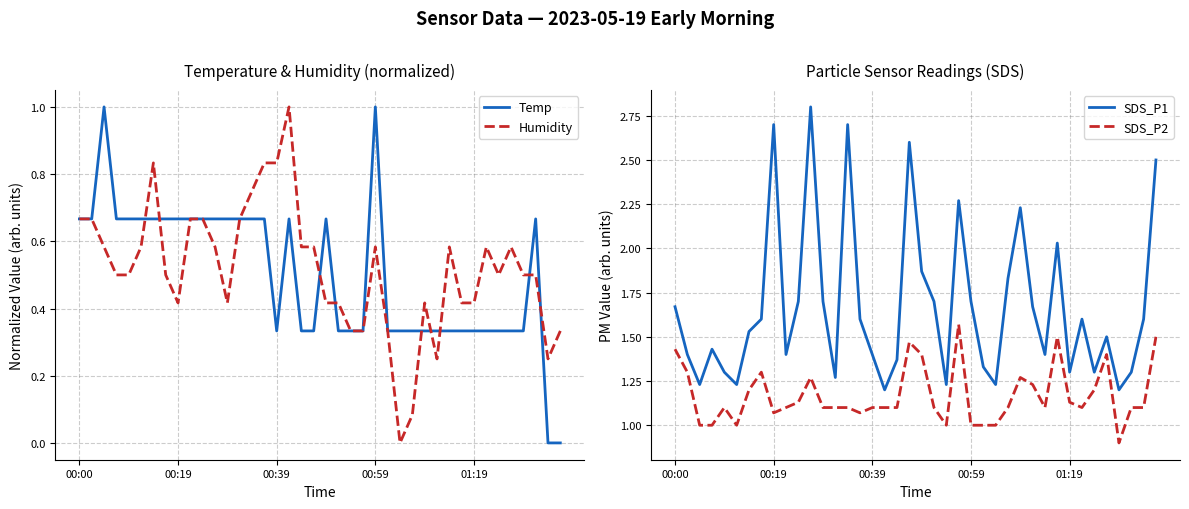

At which category does SDS_P2 reach its first local valley?

5